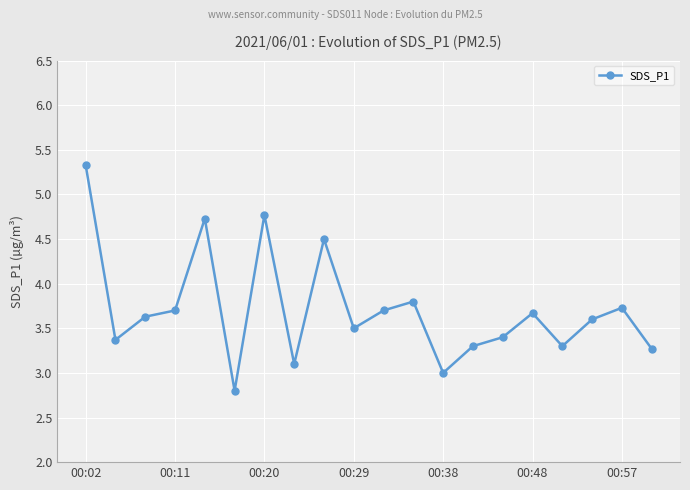

What is the value of the 14th point from the left?

3.3